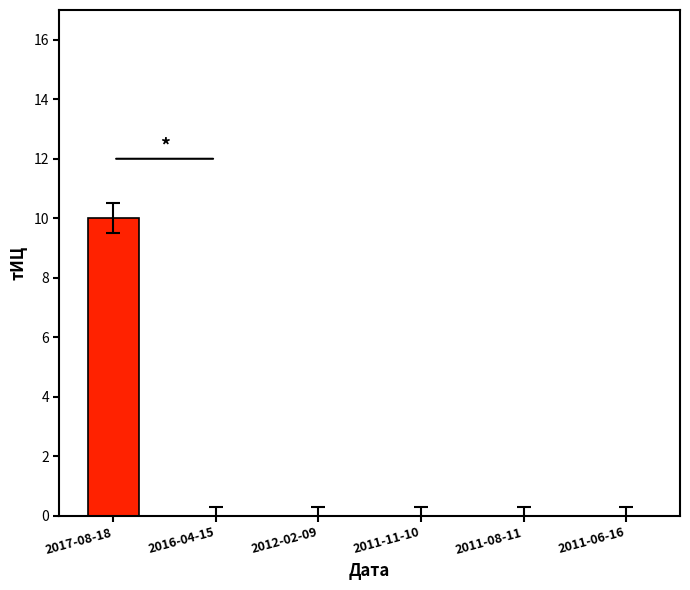

Reading left to right, list all the values displayed in this chart.

2017-08-18=10	2016-04-15=0	2012-02-09=0	2011-11-10=0	2011-08-11=0	2011-06-16=0